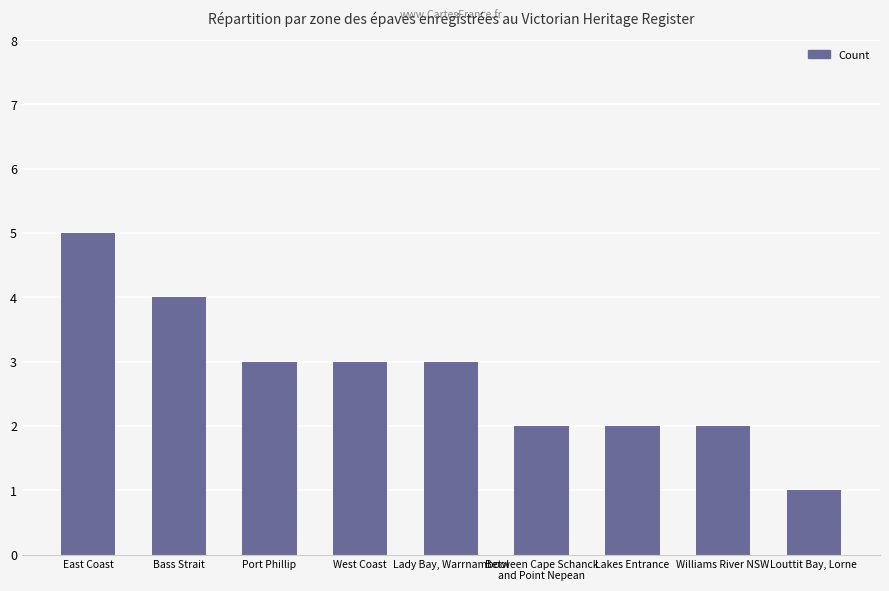

How many values are between 2 and 3?

6